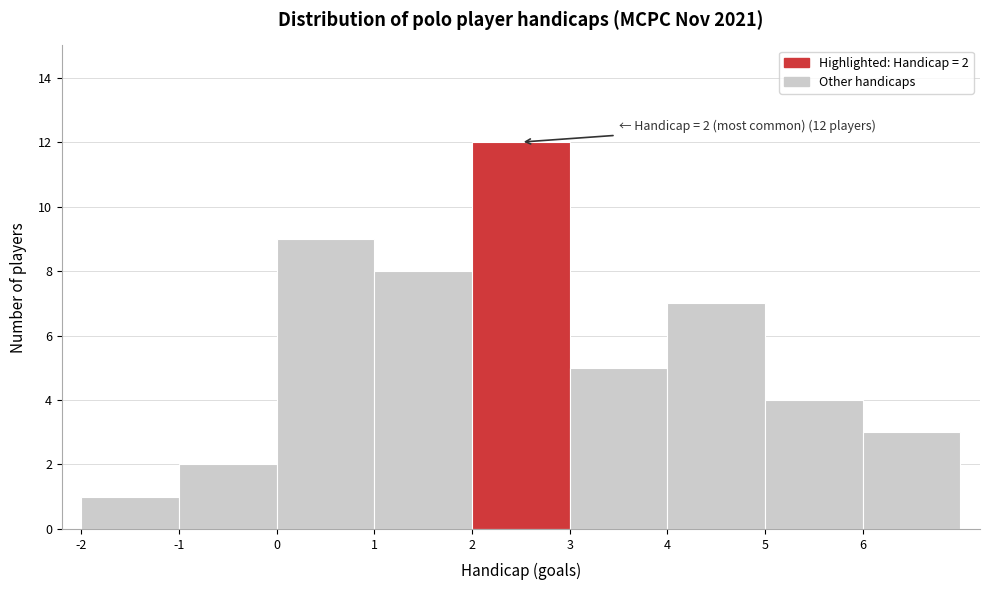

Which range on the x-axis has the tallest bar?

2 to 3